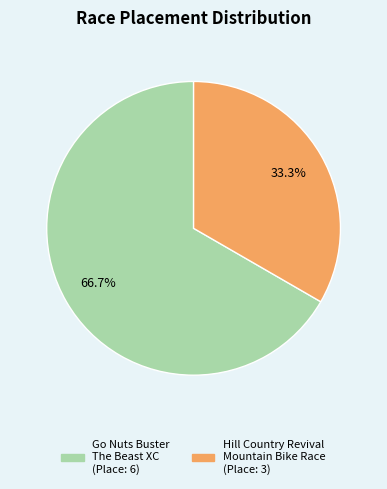

Combined, do Go Nuts Buster The Beast XC and Hill Country Revival Mountain Bike Race account for over 50%?

Yes